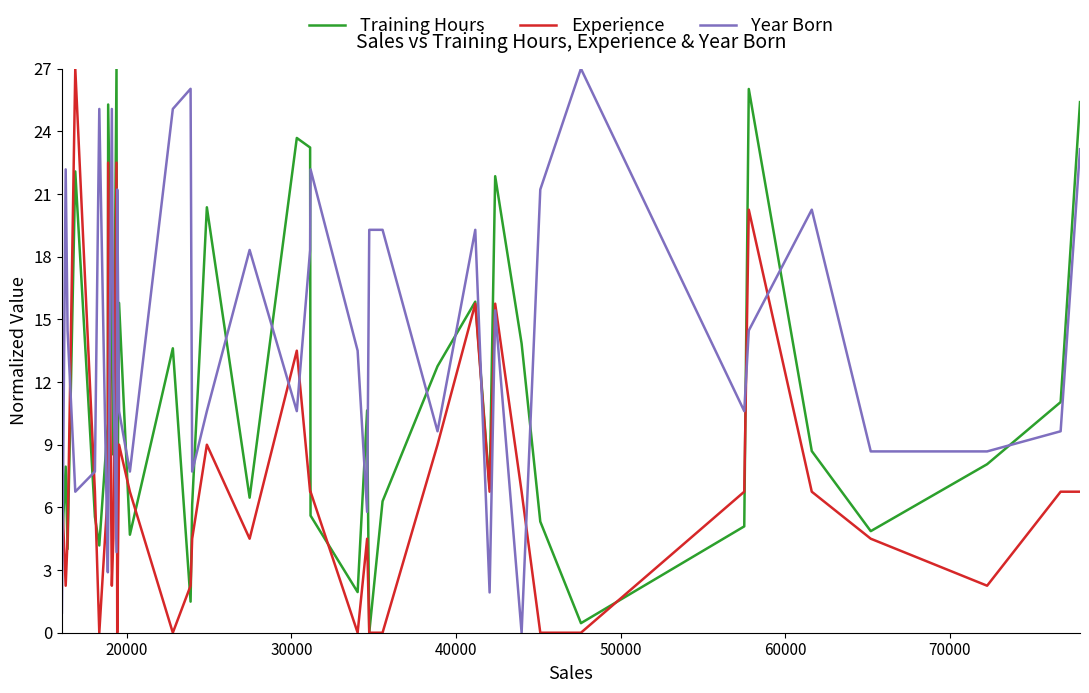

List the series in order of their overall mean, highest first.

Year Born, Training Hours, Experience